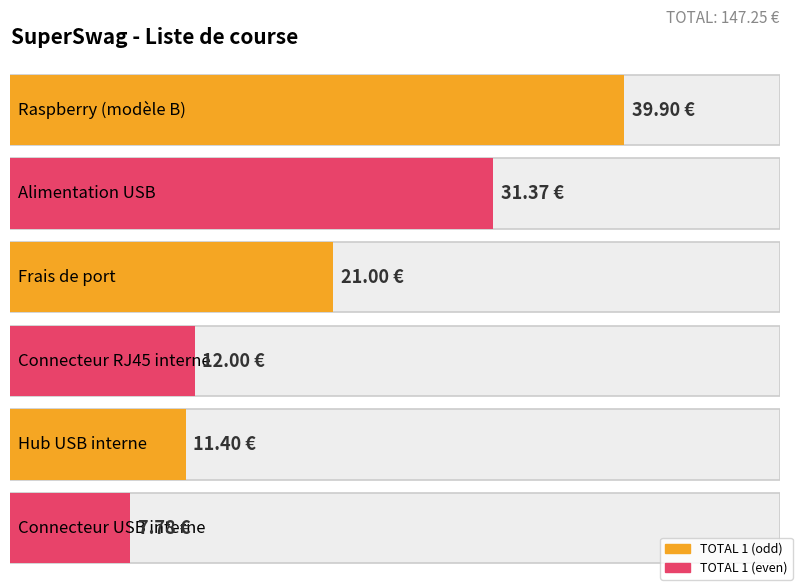

Which label corresponds to the largest value in the chart?

Raspberry (modèle B)